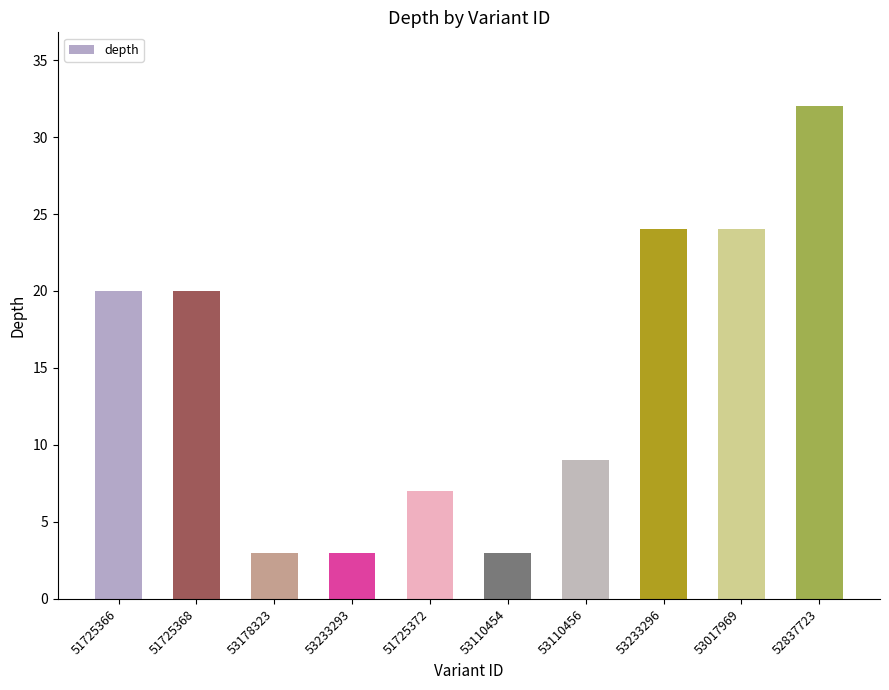

What is the greatest value displayed?

32